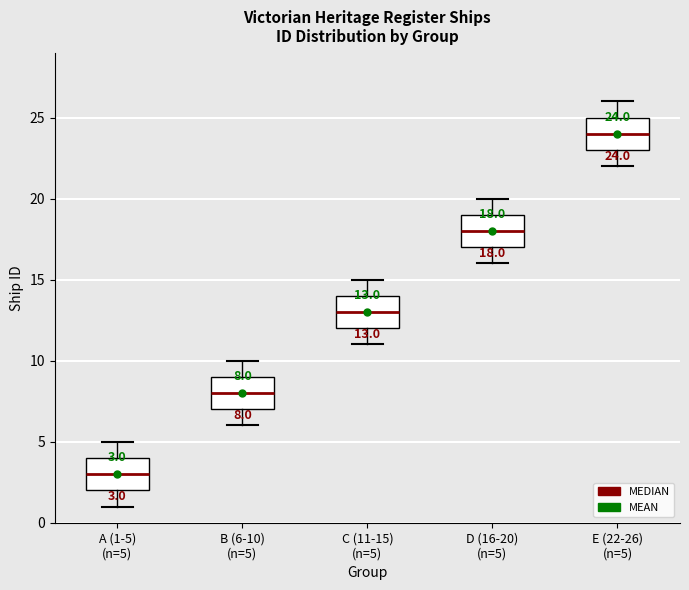

Which box has the lowest median line?

A (1-5) (n=5)